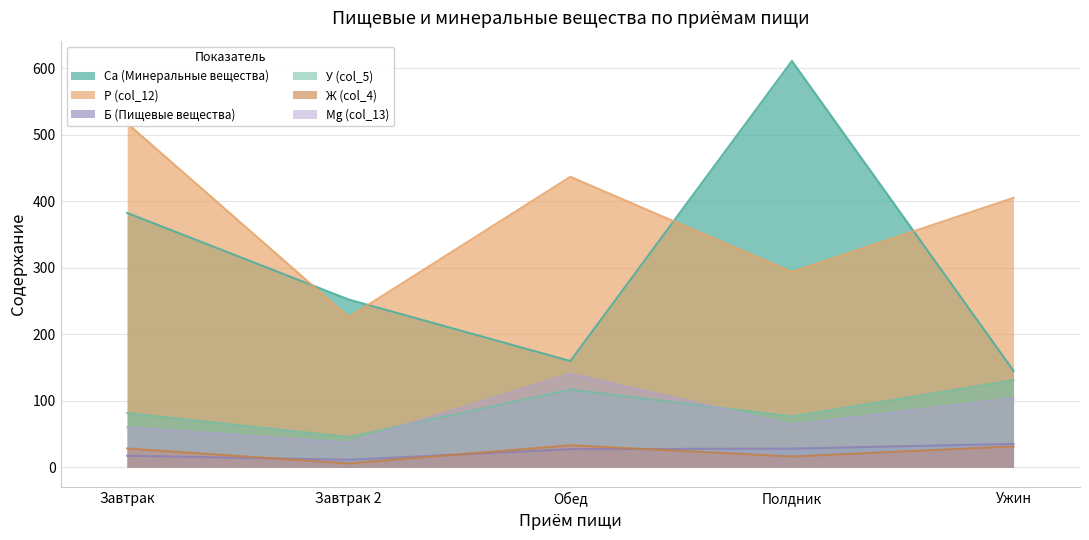

At which category is the sum across all series the highest?

Полдник